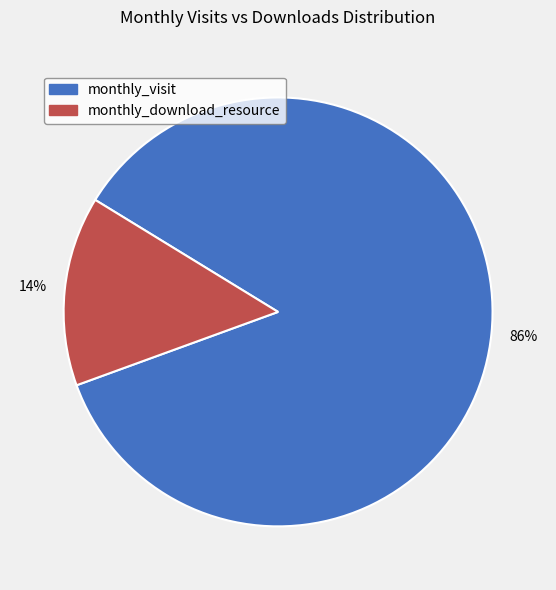

To the nearest percent, what is the average slice percentage?

50%